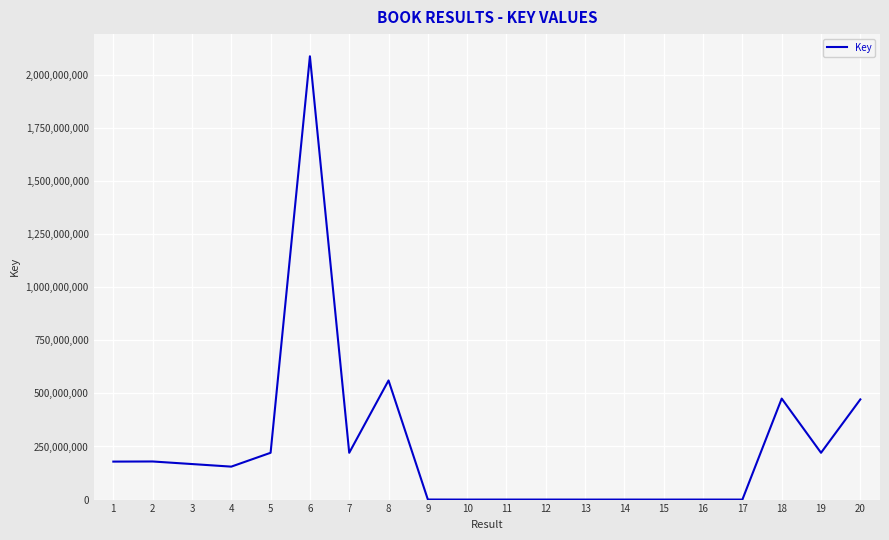

How many lines are shown in the chart?

1